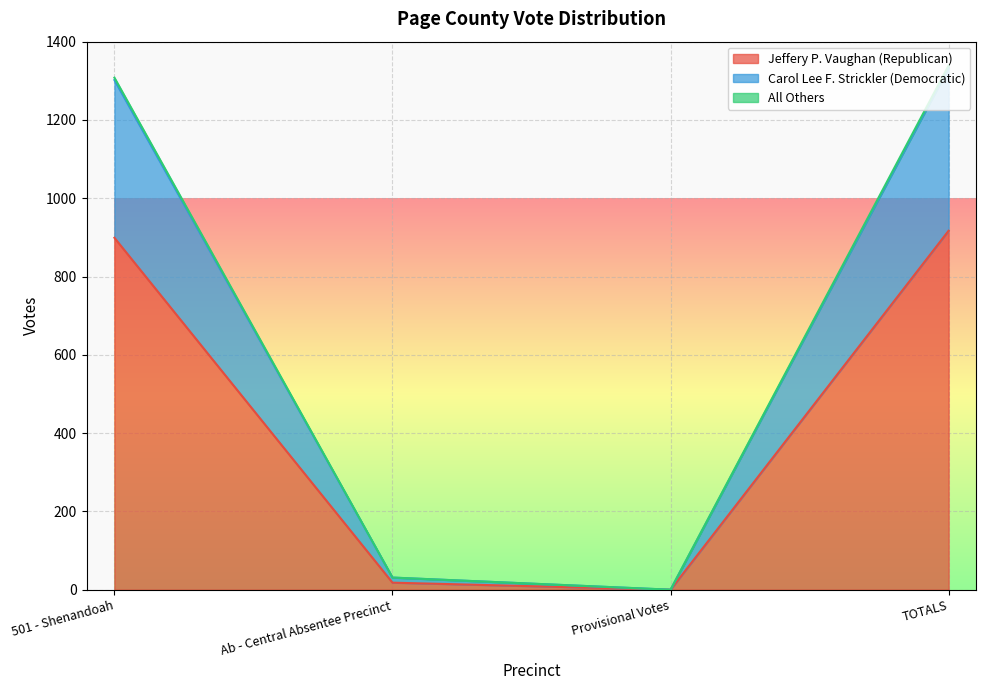

At Ab - Central Absentee Precinct, list the series in order from smallest to largest.

Jeffery P. Vaughan (Republican), Carol Lee F. Strickler (Democratic), All Others